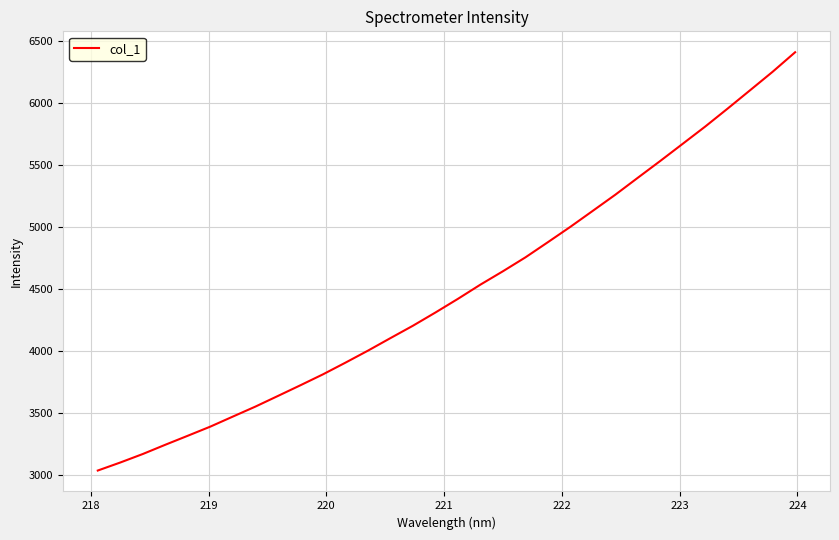

What is the difference between the maximum and minimum values?

3377.1